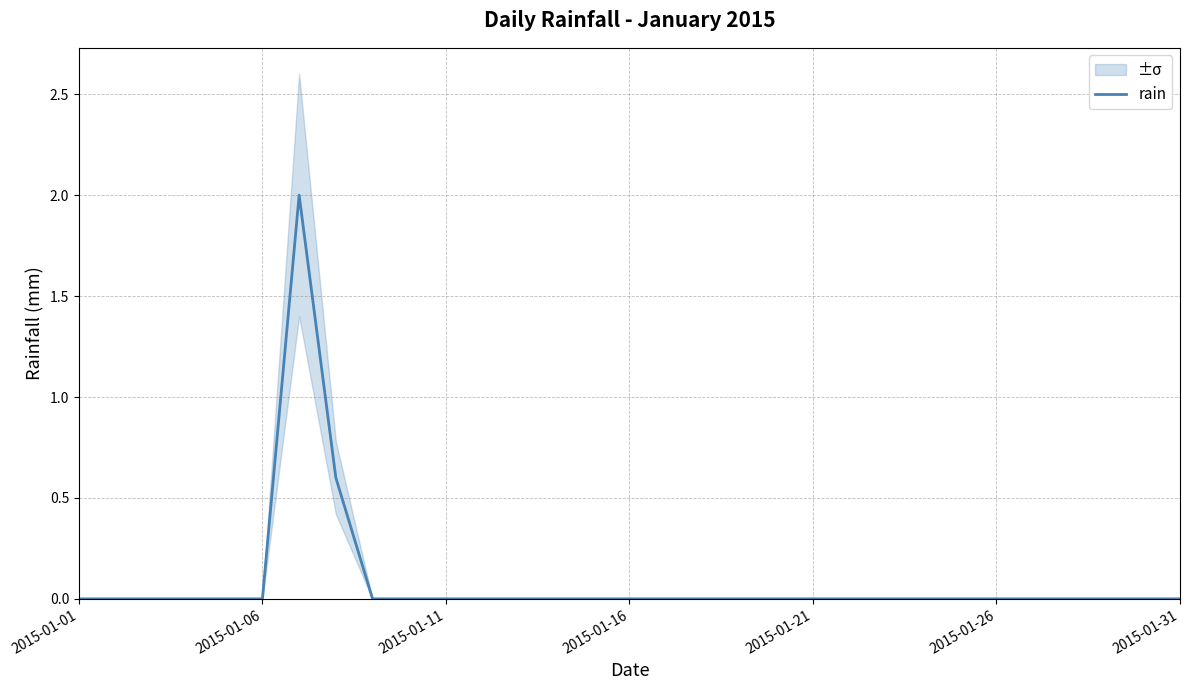

Count the values in the range 0 to 1.

30